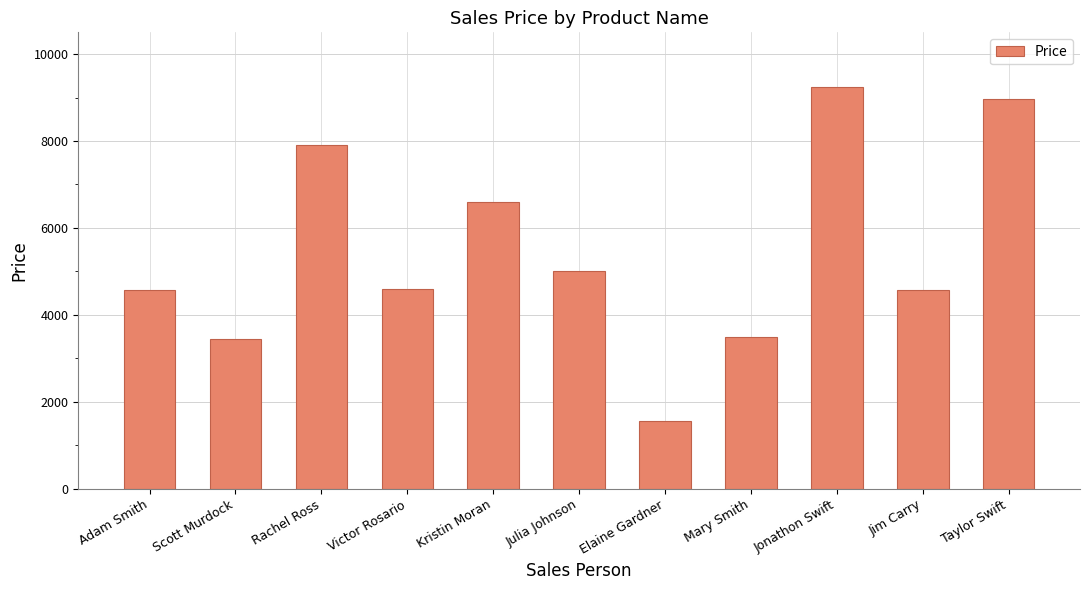

Between Taylor Swift and Jonathon Swift, which is larger?

Jonathon Swift